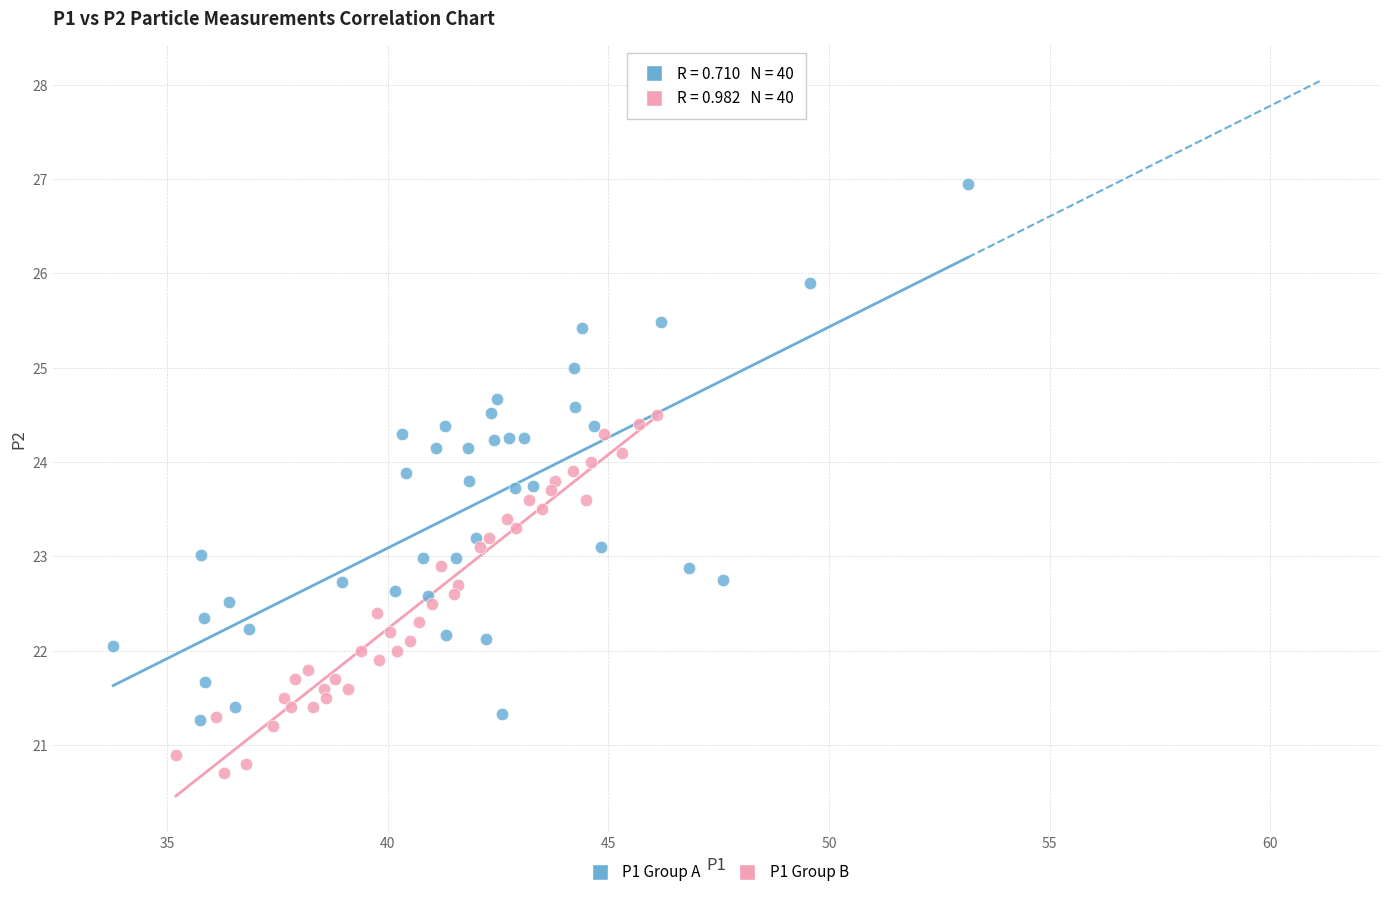

Which series reaches the maximum Y coordinate?

P1 Group A